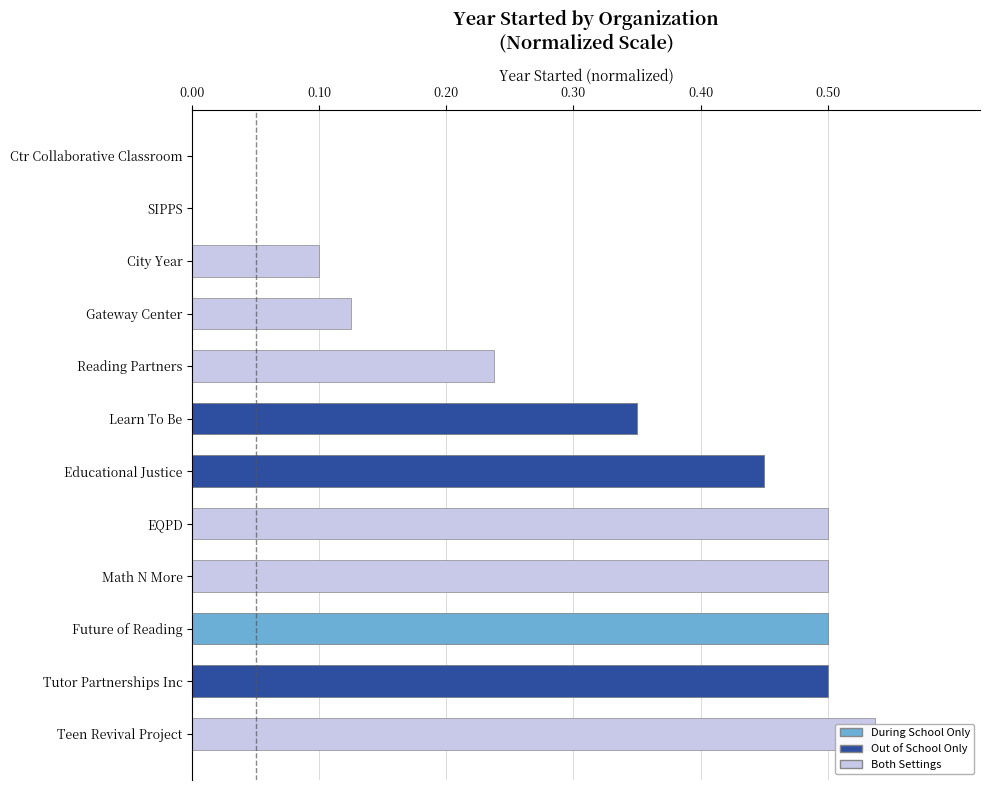

What is the value of the 6th bar from the left?

0.5